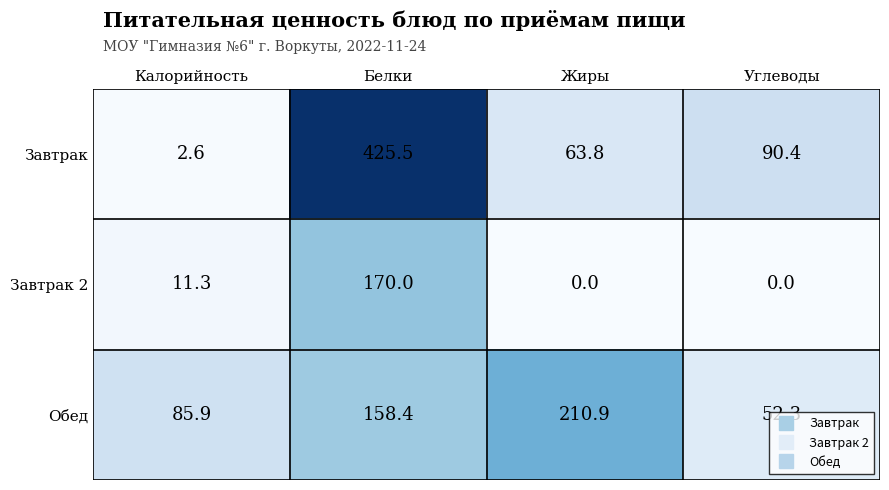

The Завтрак 2 series shows 69.1 at Углеводы. True or false?

False